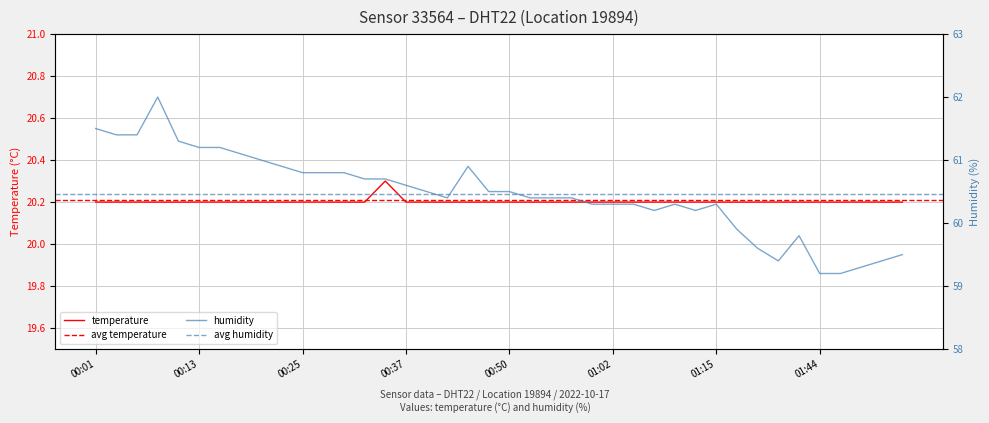

In humidity, how many points are lower than both neighbors (excluding endpoints)?

4